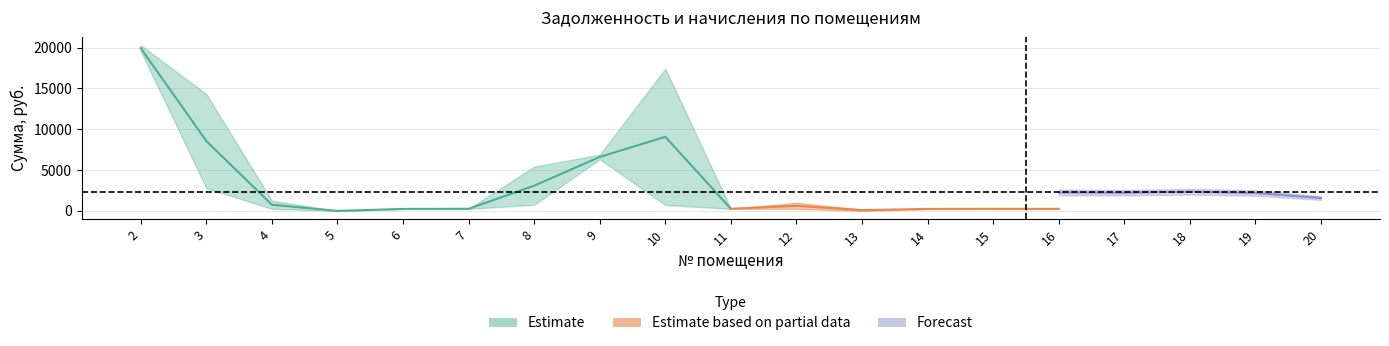

Does the chart have visible grid lines?

Yes